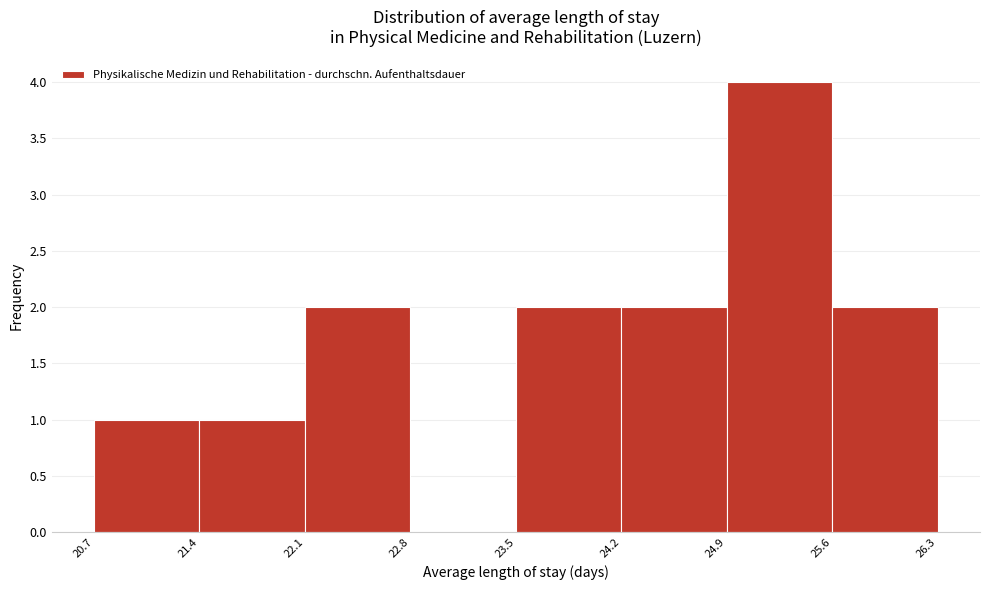

What is the height of the bar covering 23.5 to 24.2 on the x-axis? The values are not printed on the chart, so give them approximately, as read against the axis.

2